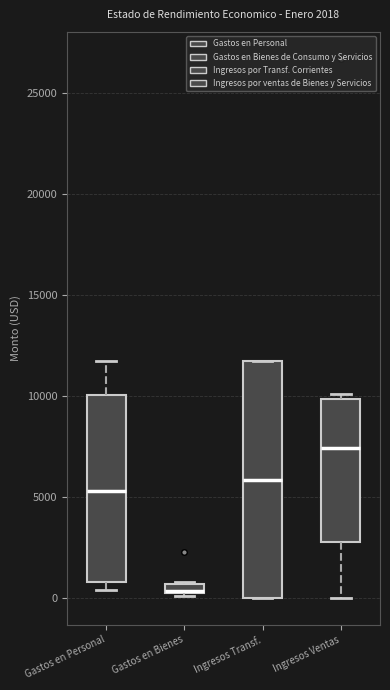

Which box is the tallest, from its lower edge to its upper edge?

Ingresos Transf.